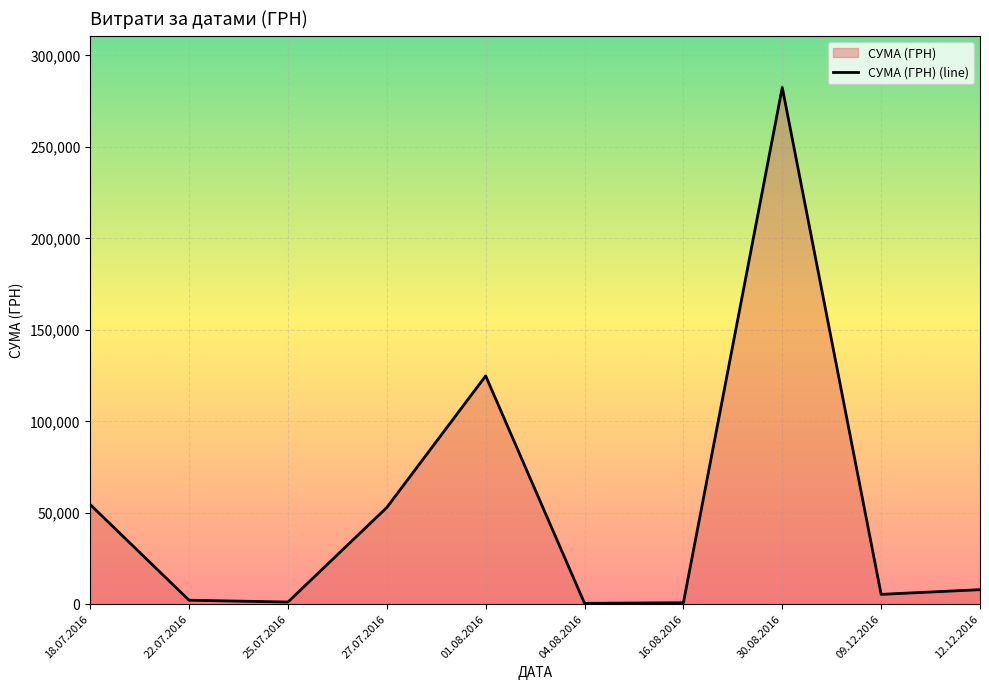

What is the sum of all values?

532745.0